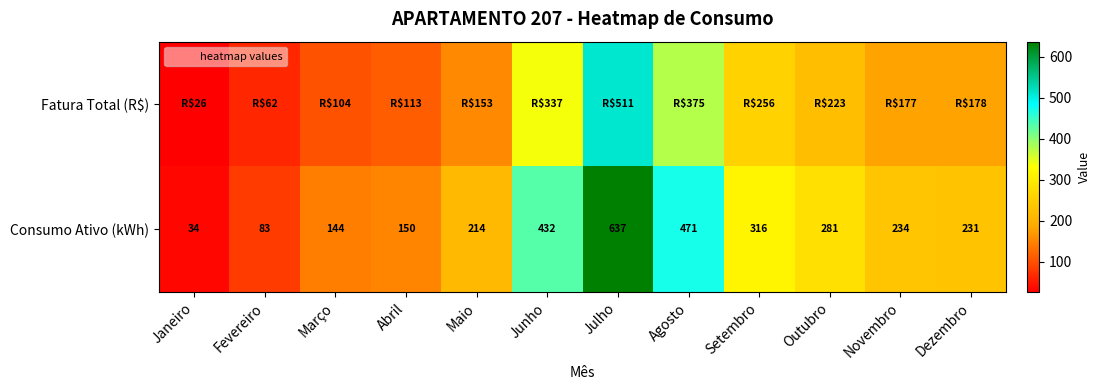

At which label does Consumo Ativo (kWh) first exceed 234?

Junho